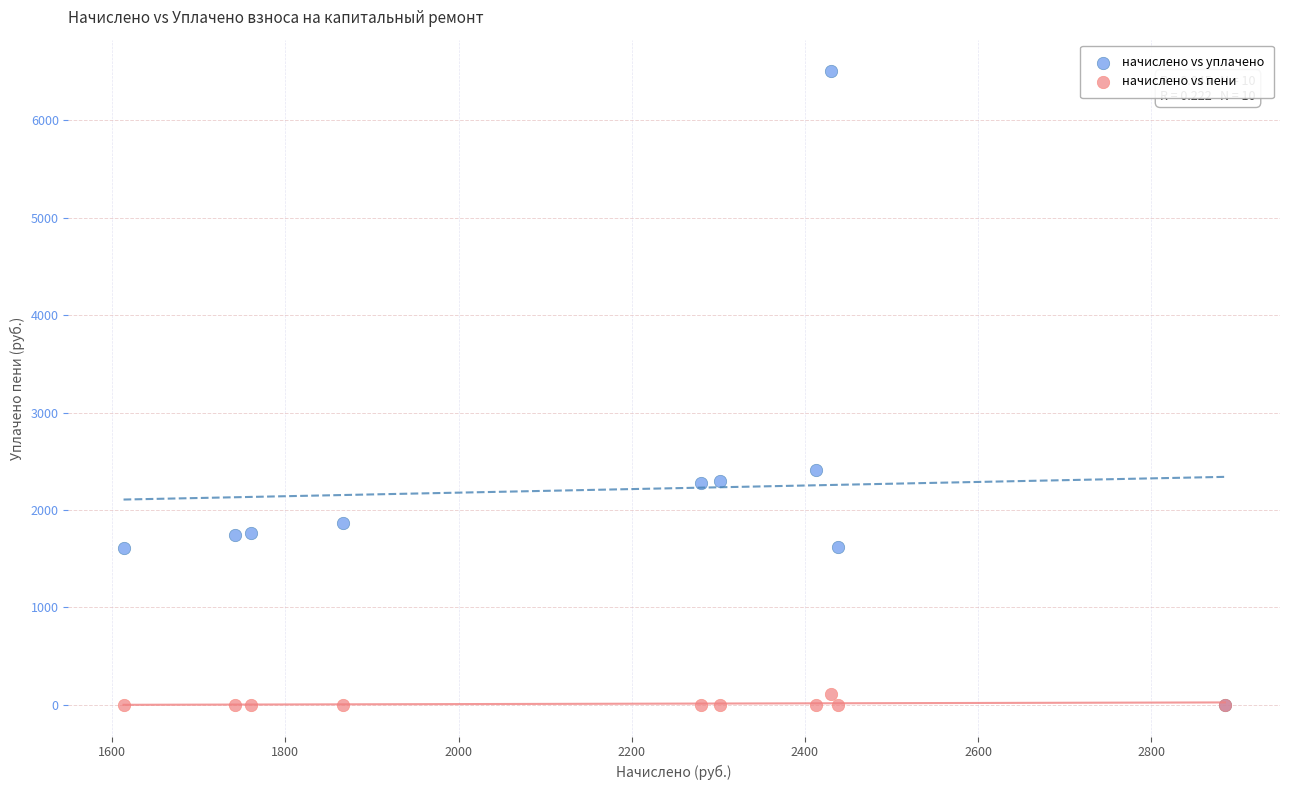

In the начислено vs уплачено series, what Y value is closest to 3252?

2412.2